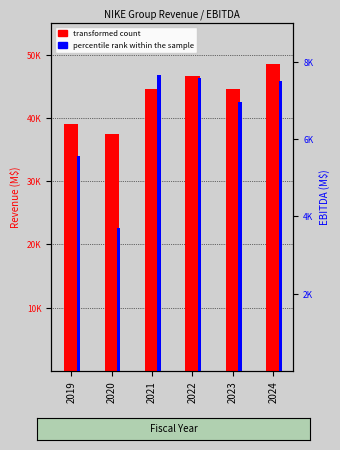

Count the number of categories in the chart.

6